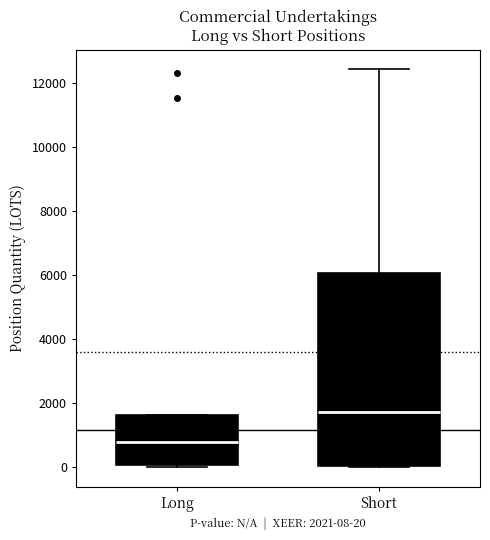

Which box is the tallest, from its lower edge to its upper edge?

Short